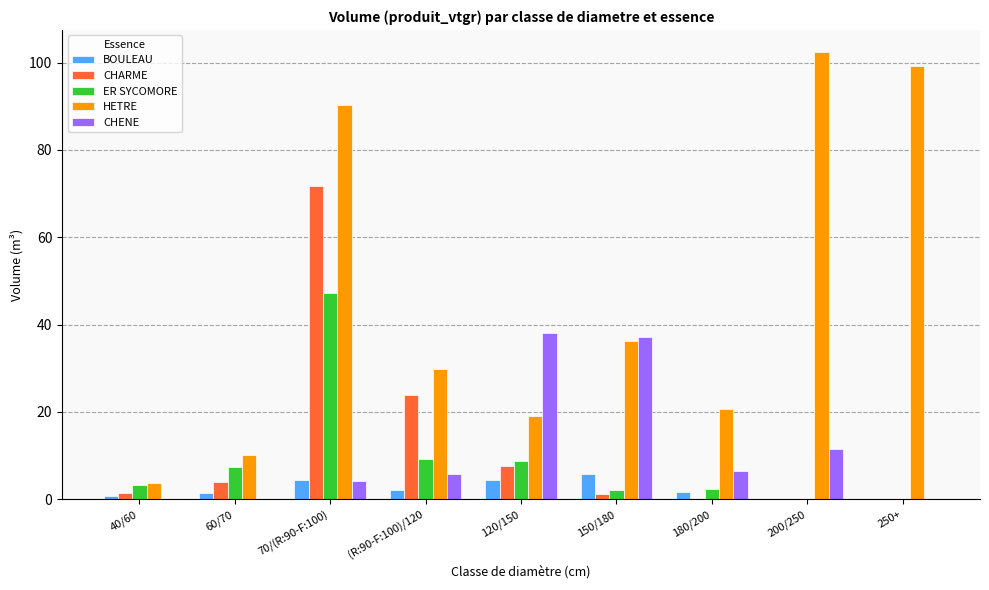

At which category is the sum across all series the highest?

70/(R:90-F:100)